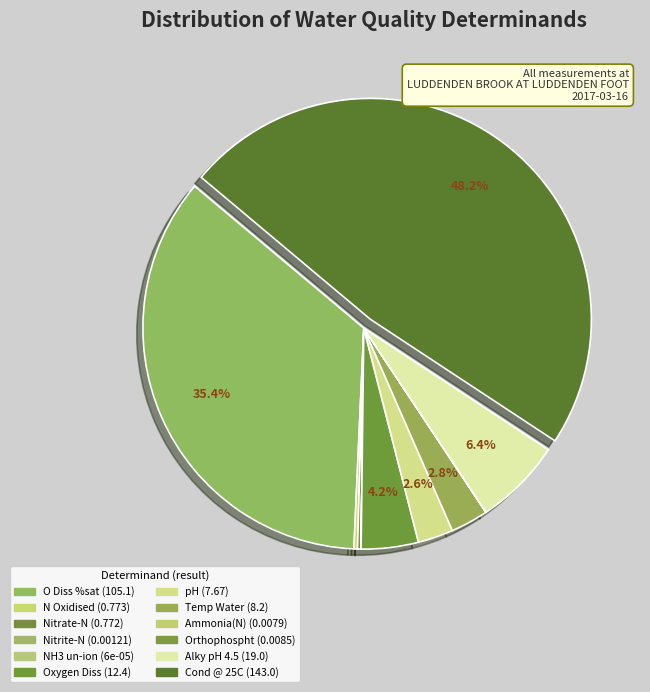

How many segments does this pie chart have?

12